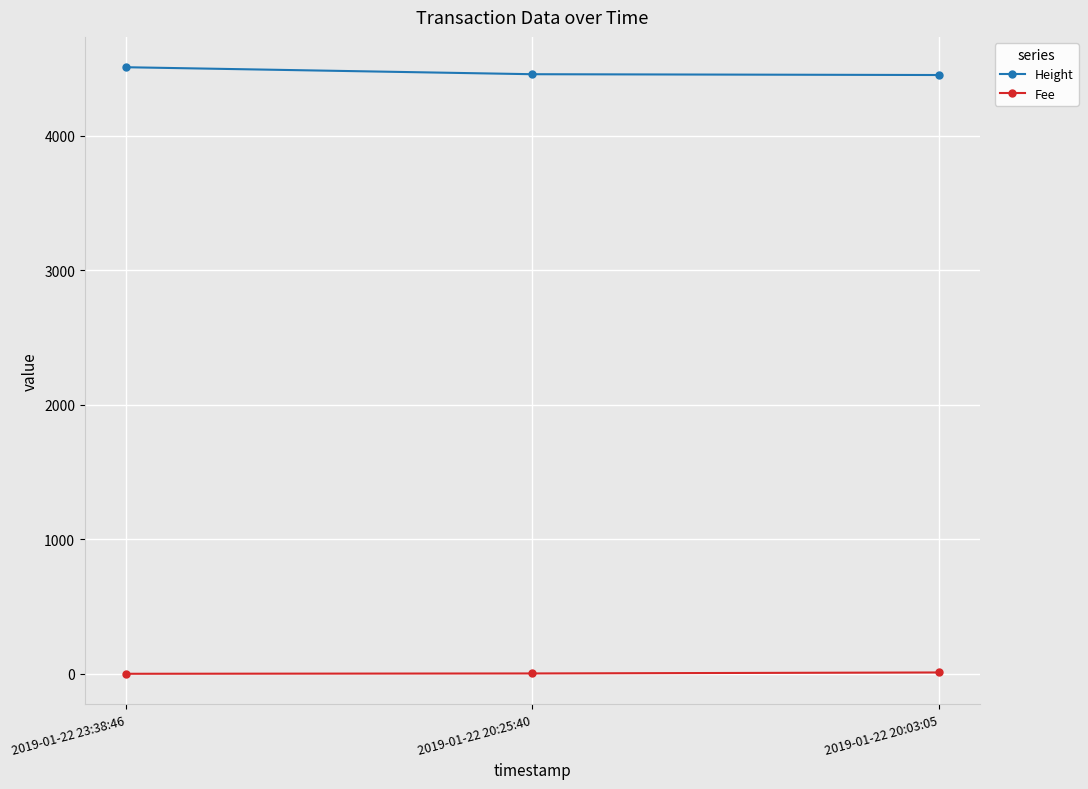

Count the Height values in the range 4451 to 4509.

3